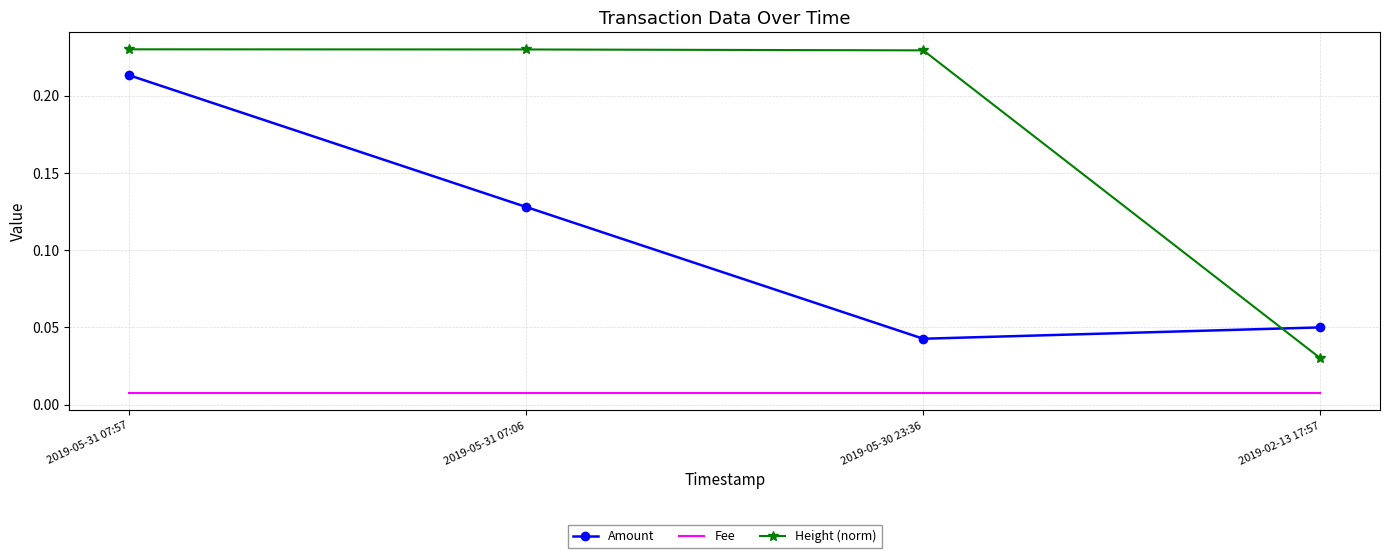

True or false: Amount has a value of 0.3 at 2019-05-31 07:57.

False